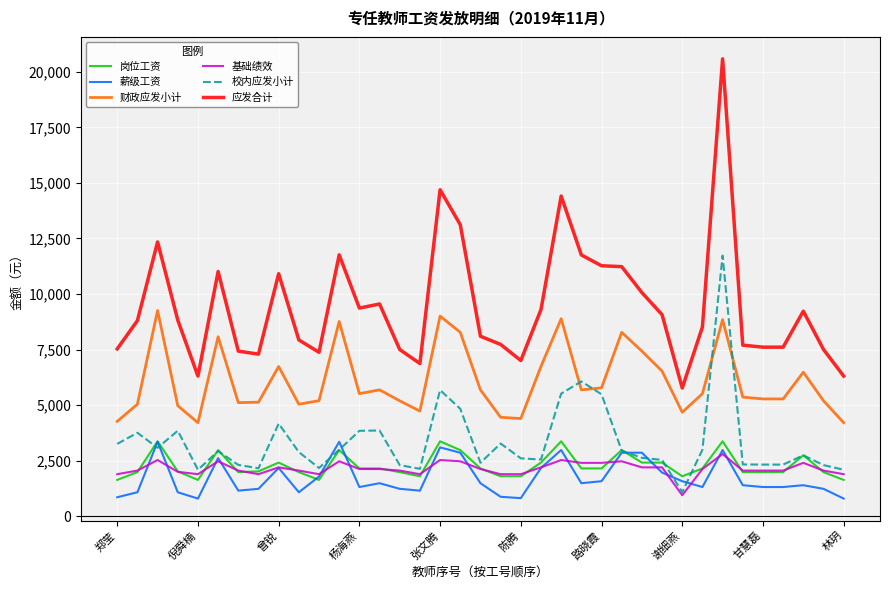

Which series has the largest range (max minus min)?

应发合计